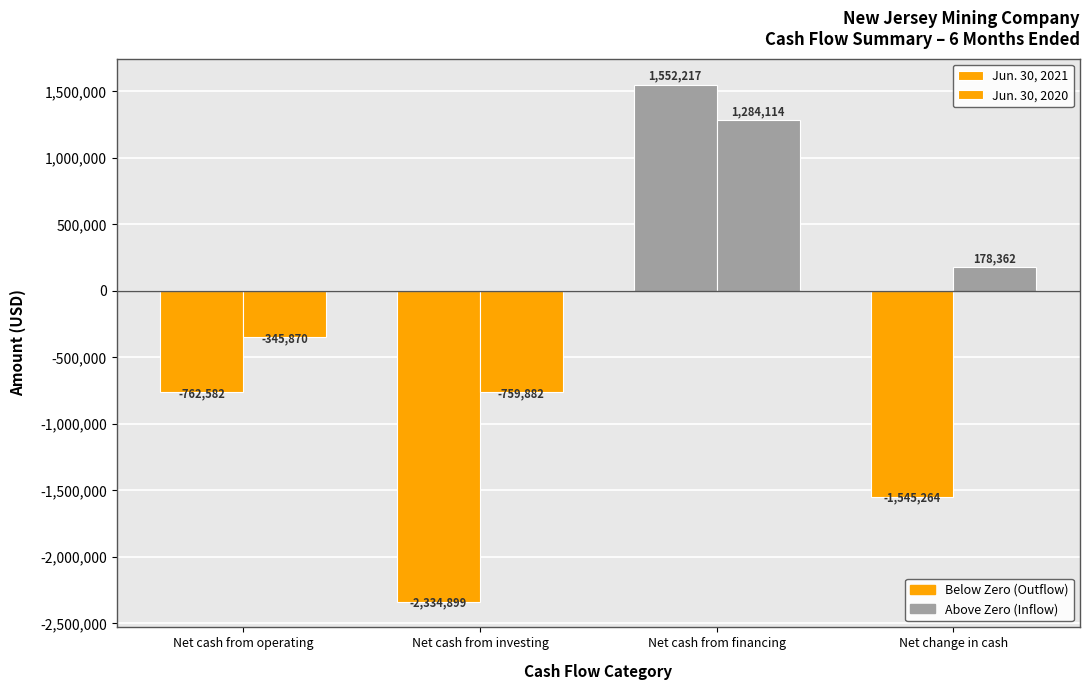

How many groups of bars are there?

4